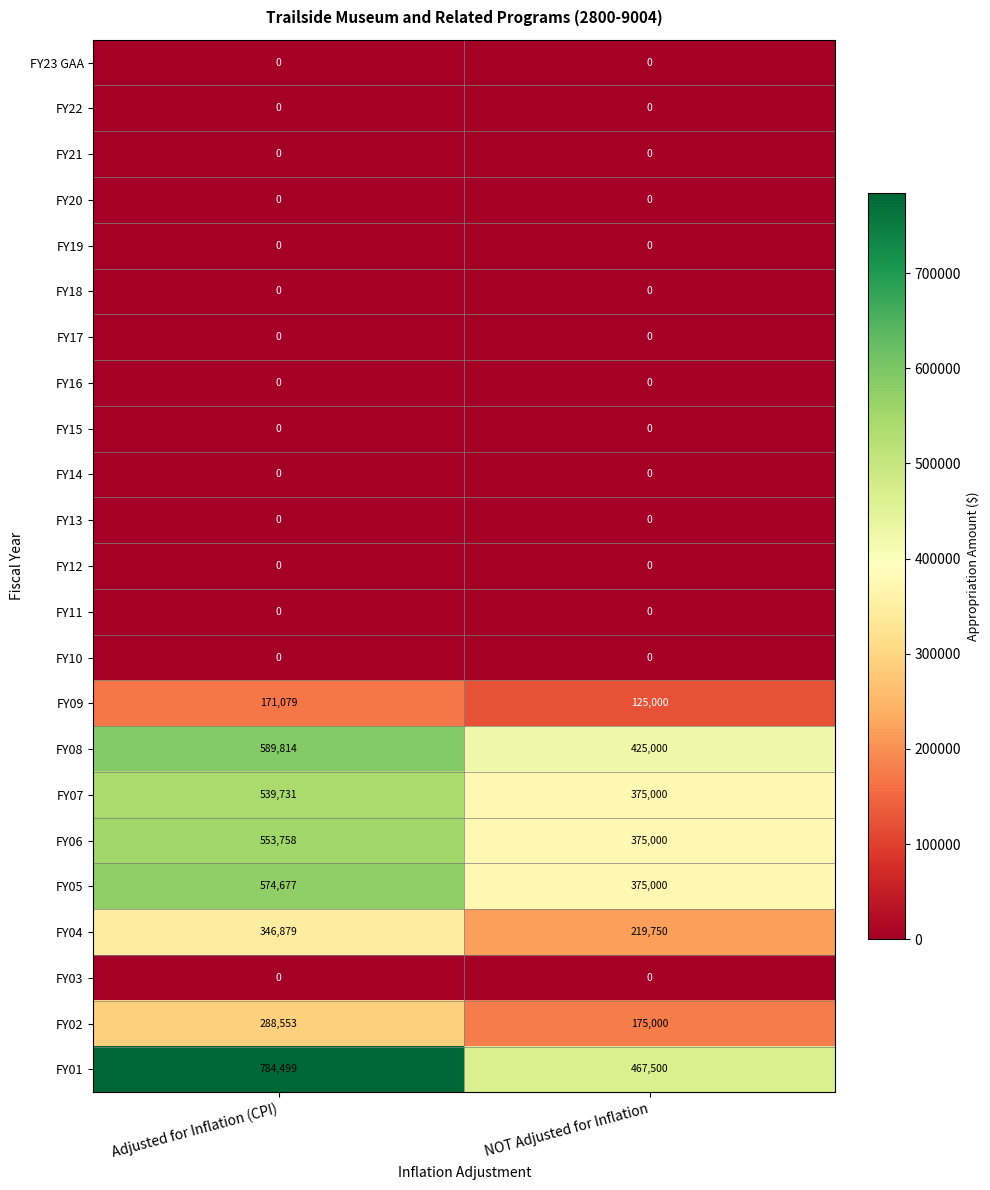

Which series has the largest total across all categories?

FY01